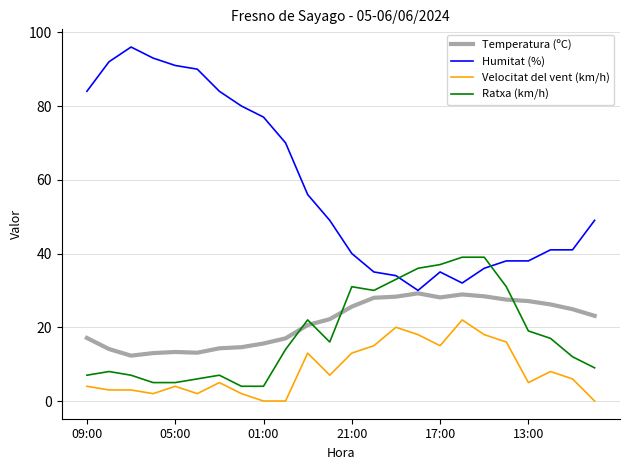

True or false: Velocitat del vent (km/h) and Temperatura (ºC) intersect in this chart.

False